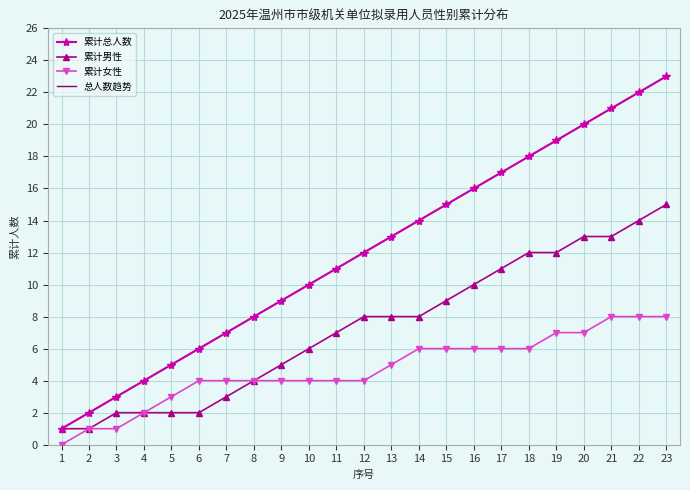

What is the difference between the highest and lowest values at 6?

4.0